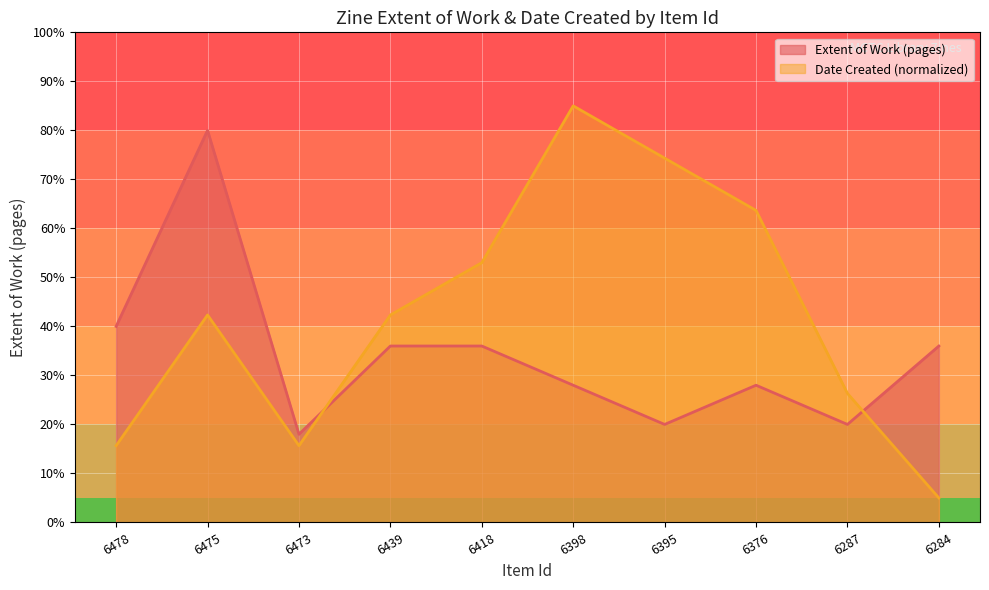

Which series changed the most between 6376 and 6284?

Date Created (normalized)